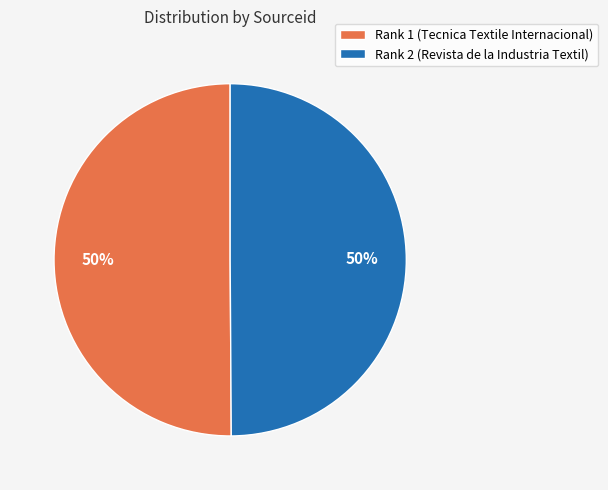

To the nearest percent, what is the combined percentage of Rank 2 (Revista de la Industria Textil) and Rank 1 (Tecnica Textile Internacional)?

100%